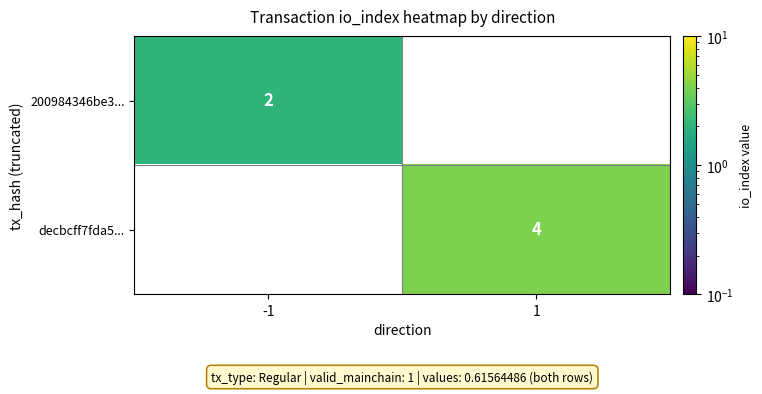

True or false: decbcff7fda5... has a value of 1 at 1.

False